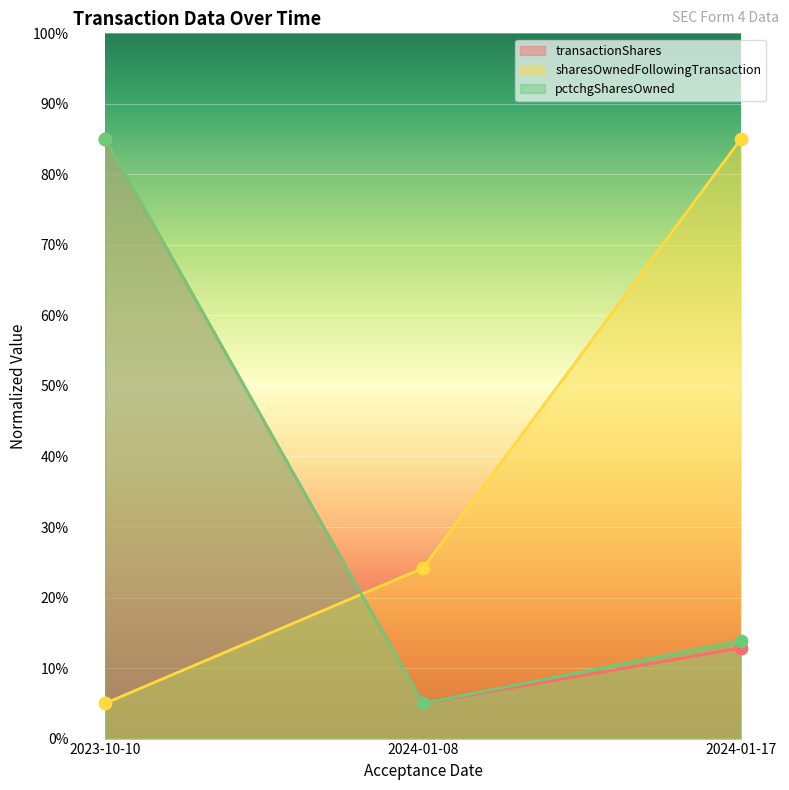

At how many categories does at least one series exceed 25?

2